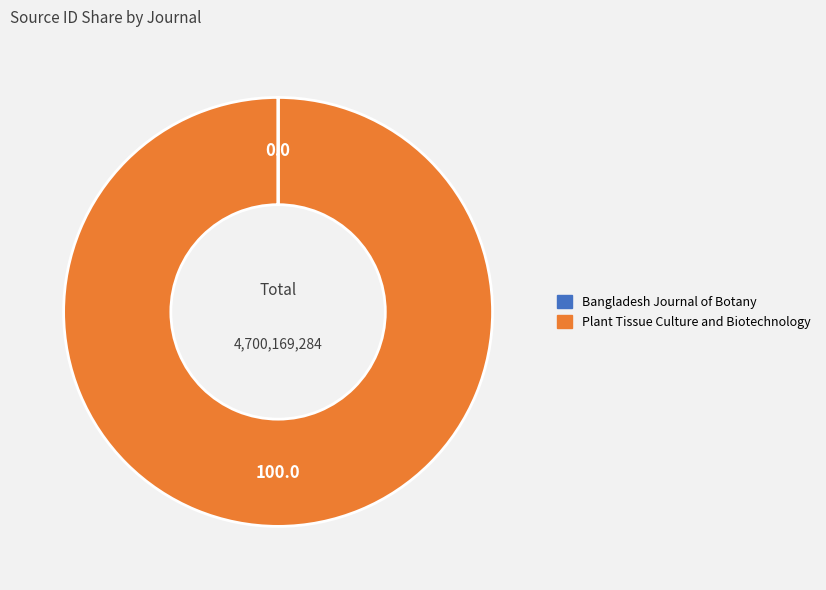

What is the majority slice?

Plant Tissue Culture and Biotechnology